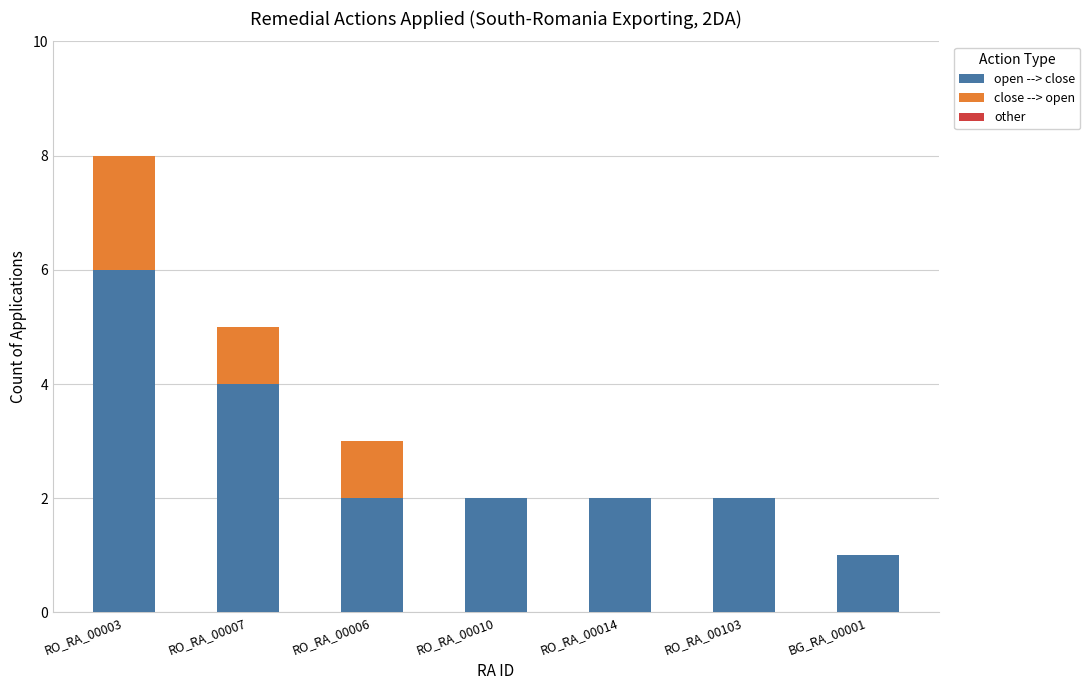

What is the highest value of the open --> close series?

6